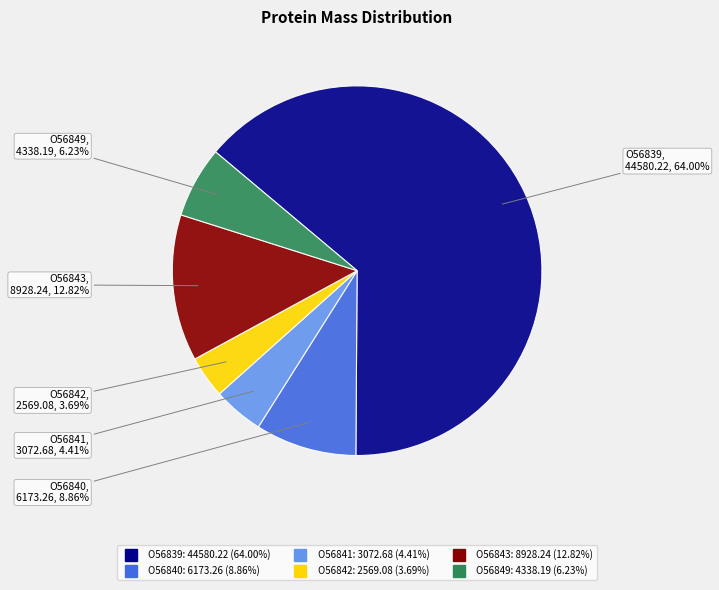

To the nearest percent, what is the difference between the largest and smallest slice percentages?

60%